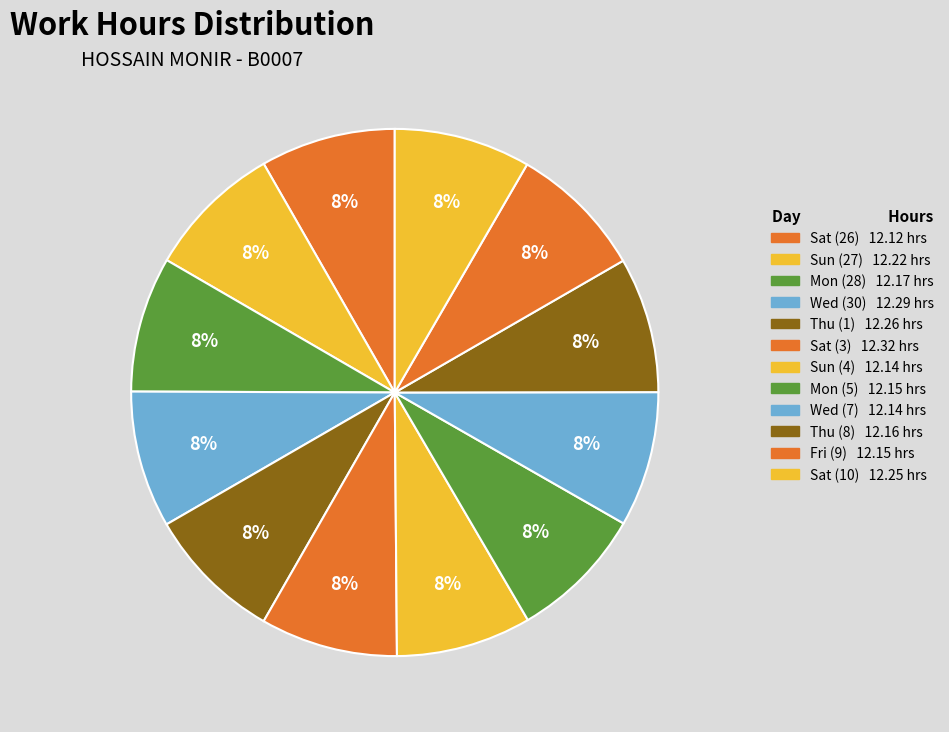

Count the number of slices in the pie.

12